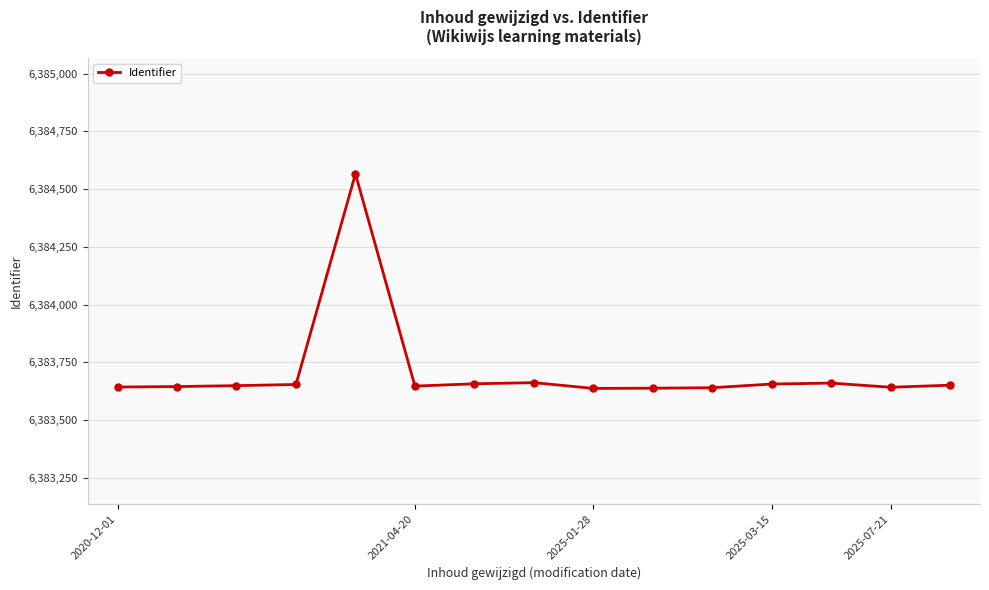

What is the maximum value shown in the chart?

6384566